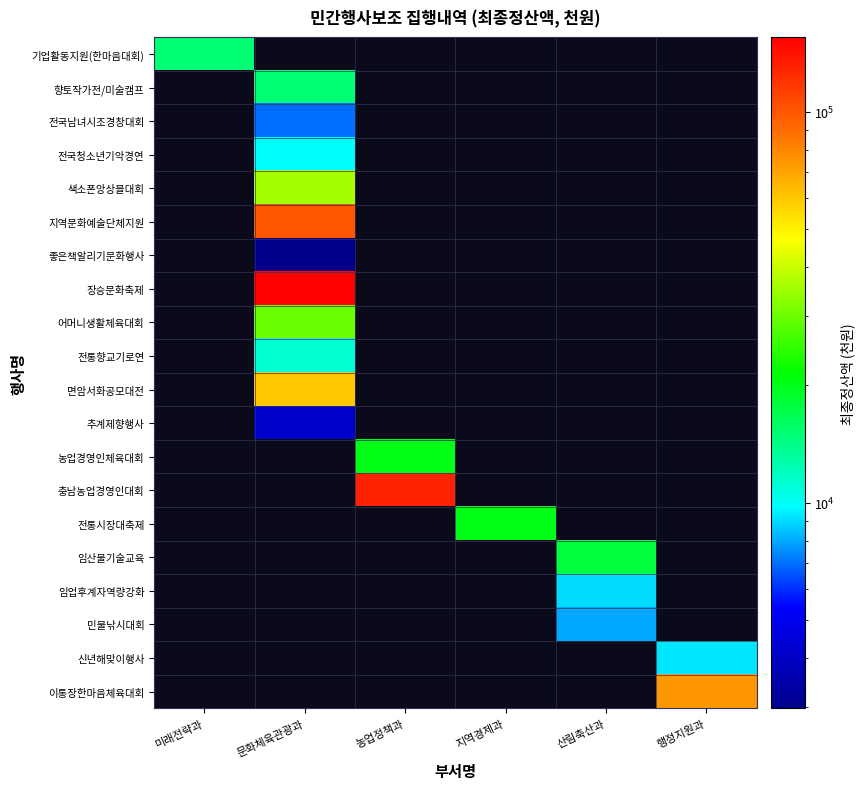

Is the value of 면암서화공모대전 at 미래전략과 greater than the value of 민물낚시대회 at 지역경제과?

No